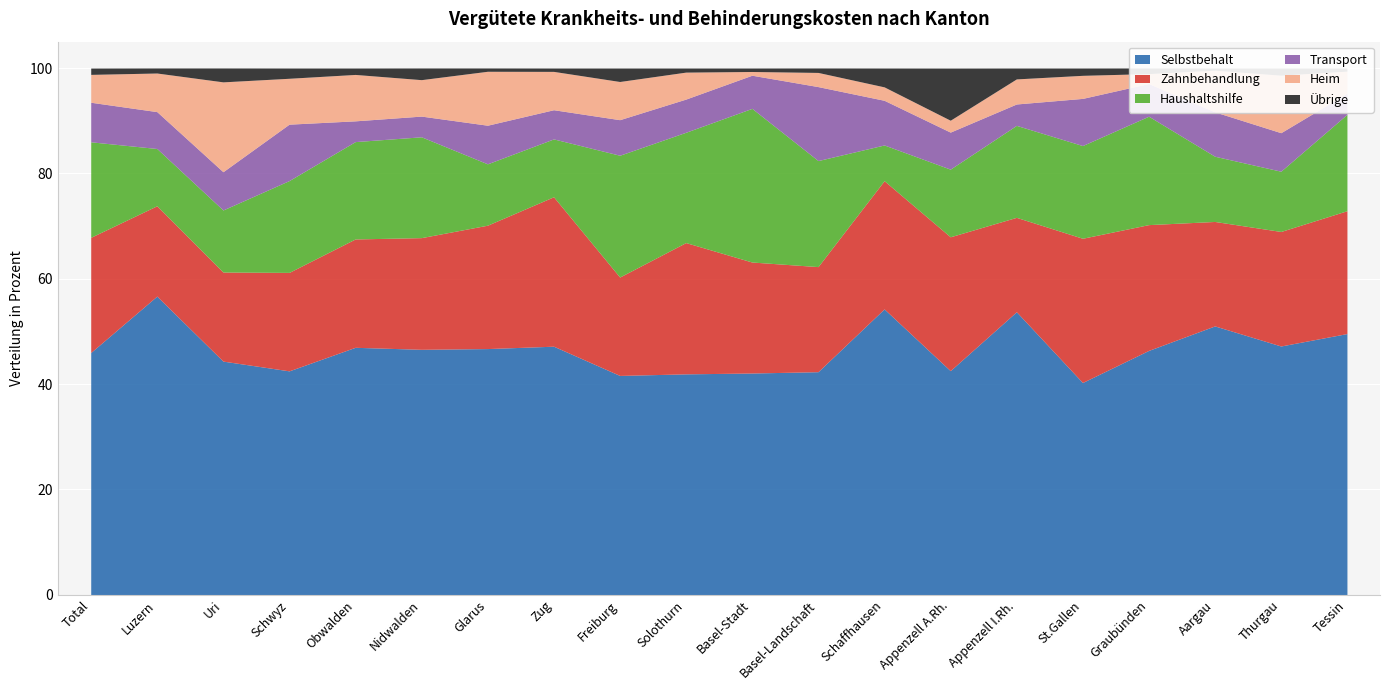

Which category has the lowest value across all series?

Aargau